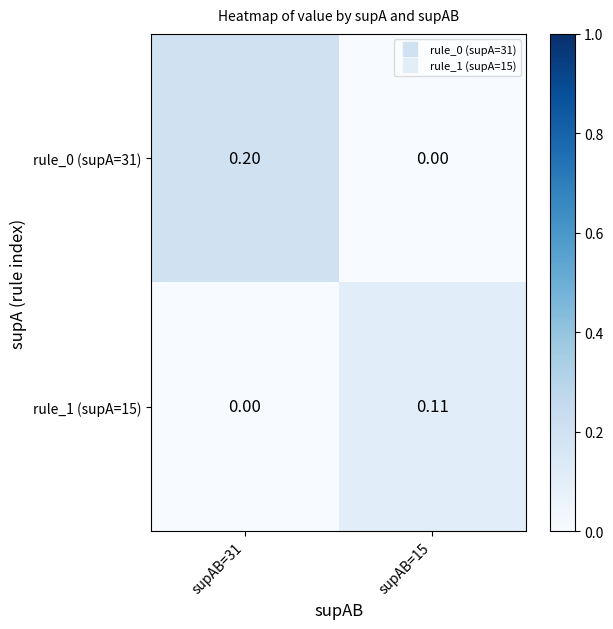

Rank the series at supAB=15 from highest to lowest value.

rule_1 (supA=15), rule_0 (supA=31)